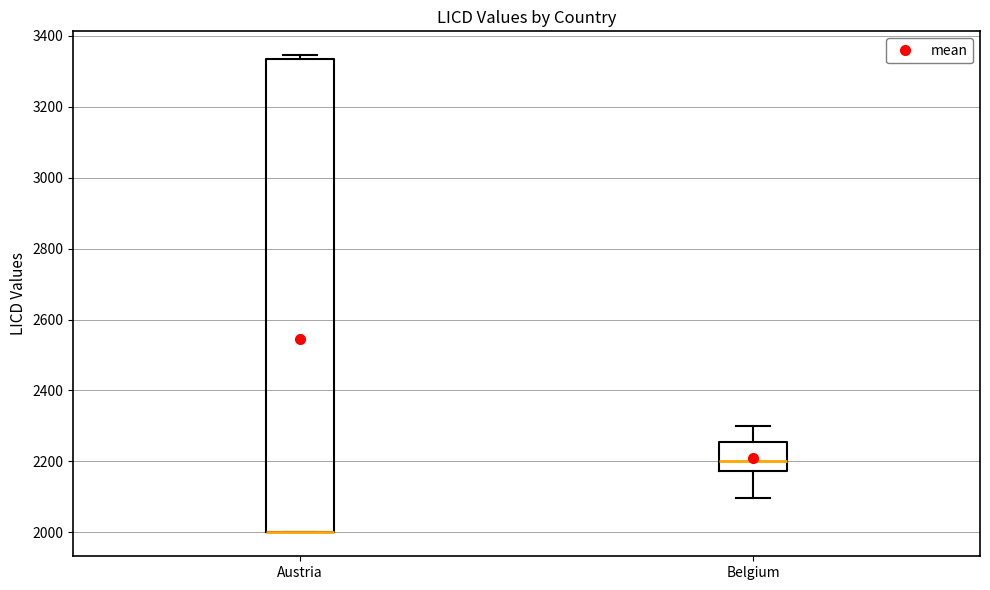

Where does the lower whisker of the box for Belgium end on the y-axis? The values are not printed on the chart, so give them approximately, as read against the axis.

2100